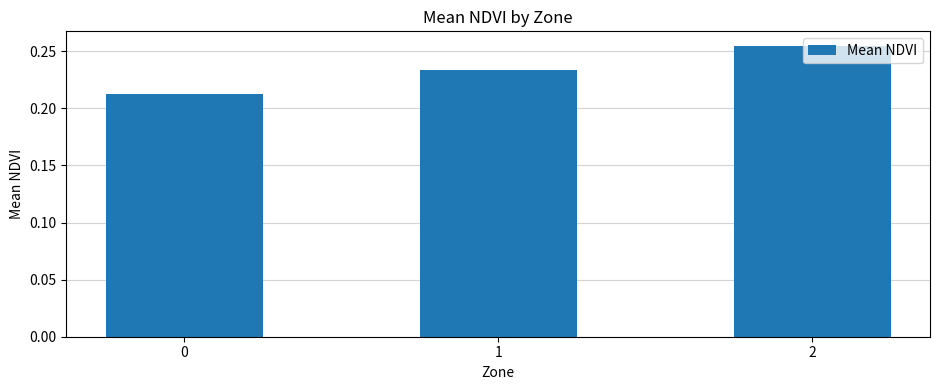

What is the sum of the values at 0 and 1?

0.4